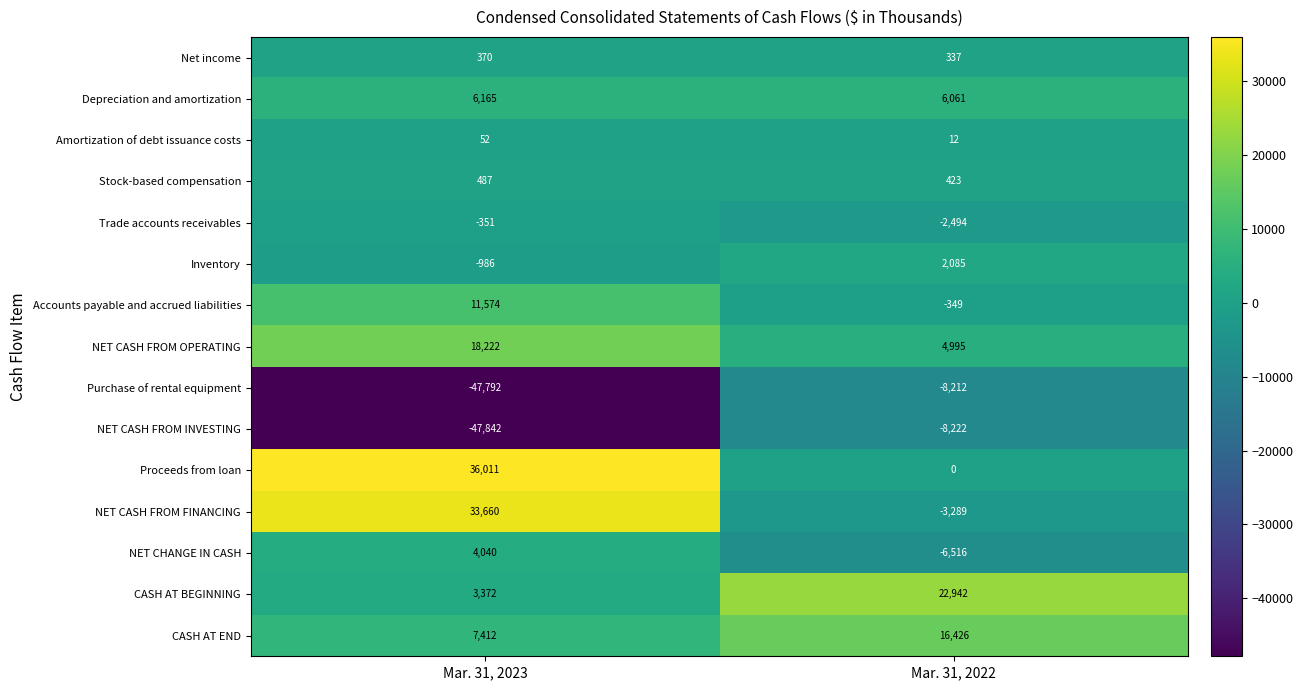

What is the difference between the Accounts payable and accrued liabilities values at Mar. 31, 2023 and Mar. 31, 2022?

11923